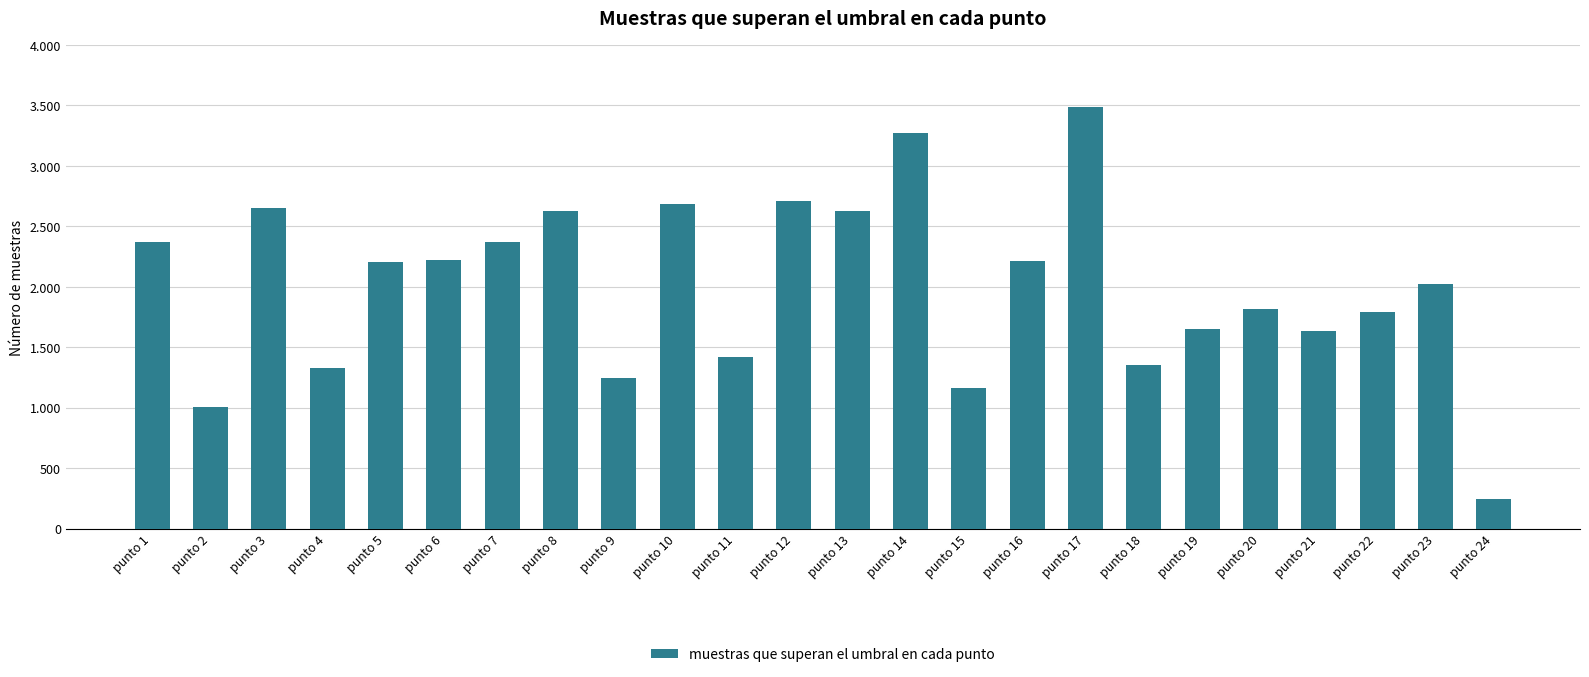

Is it true that the value at punto 19 is 2430?

False